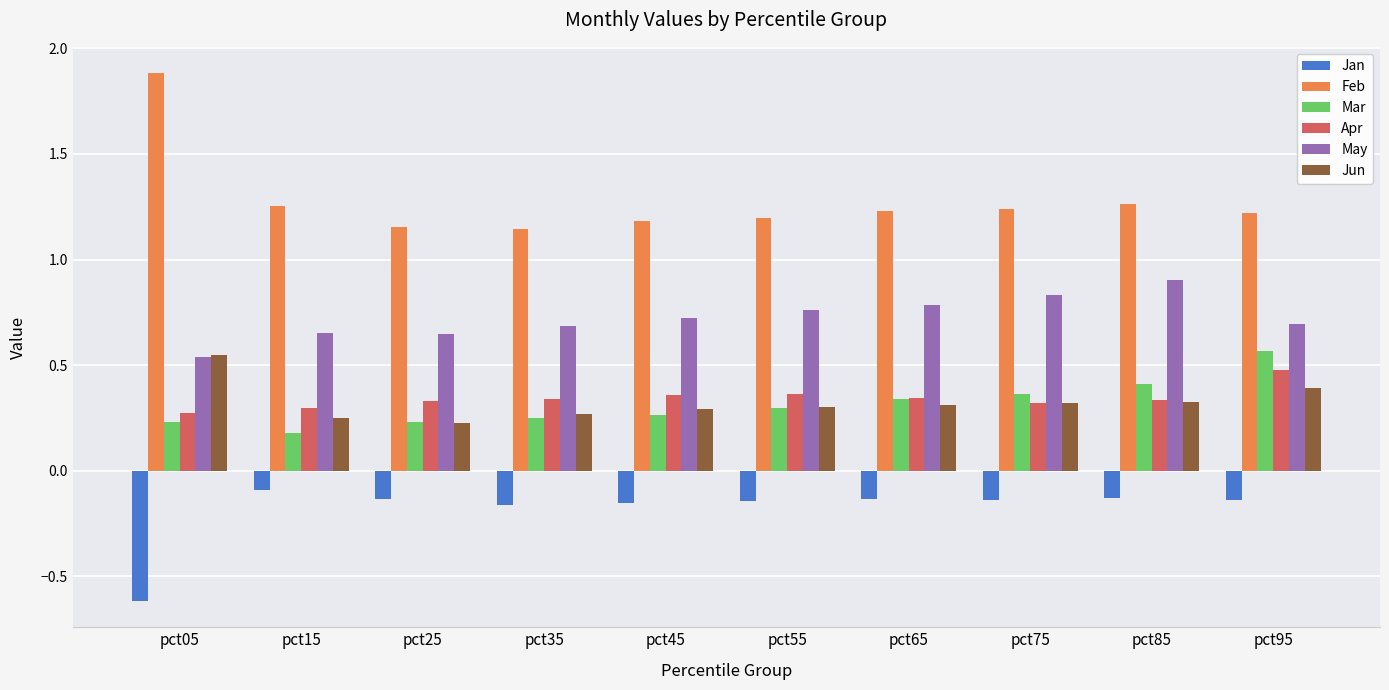

Which series has the widest spread of values?

Feb